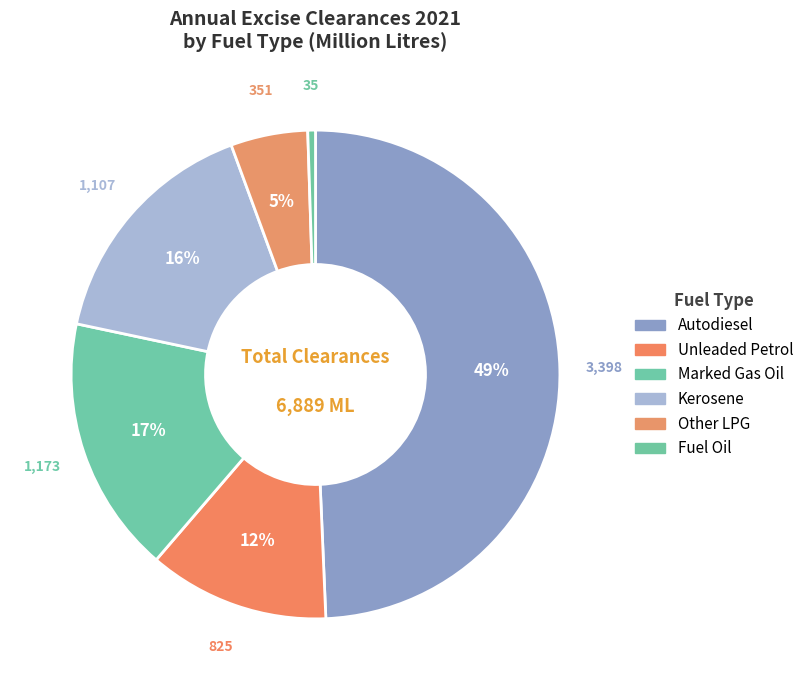

Is it true that Autodiesel is 42% of the pie?

False